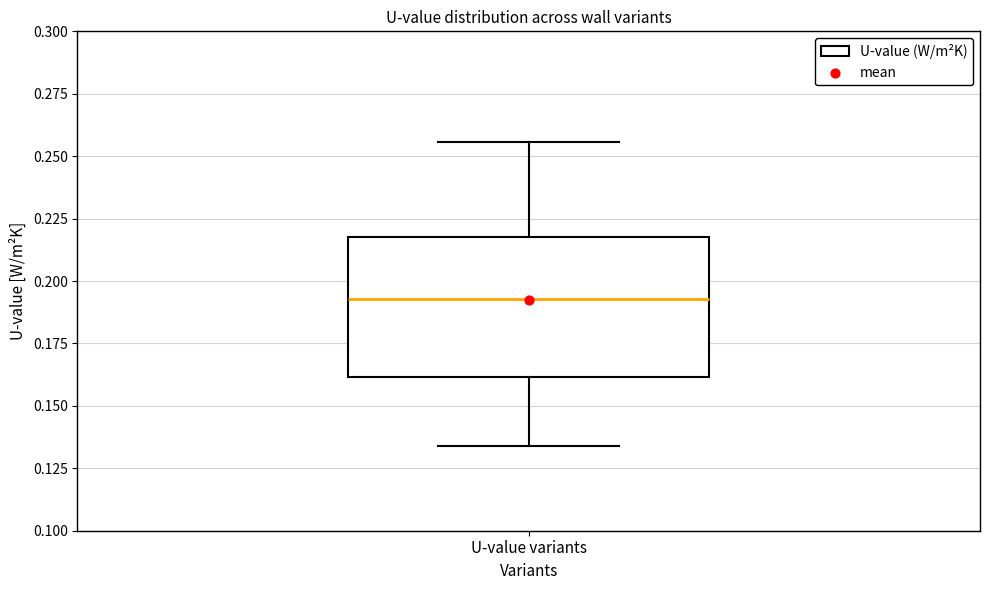

Where does the lower whisker of the box for U-value variants end on the y-axis? The values are not printed on the chart, so give them approximately, as read against the axis.

0.135